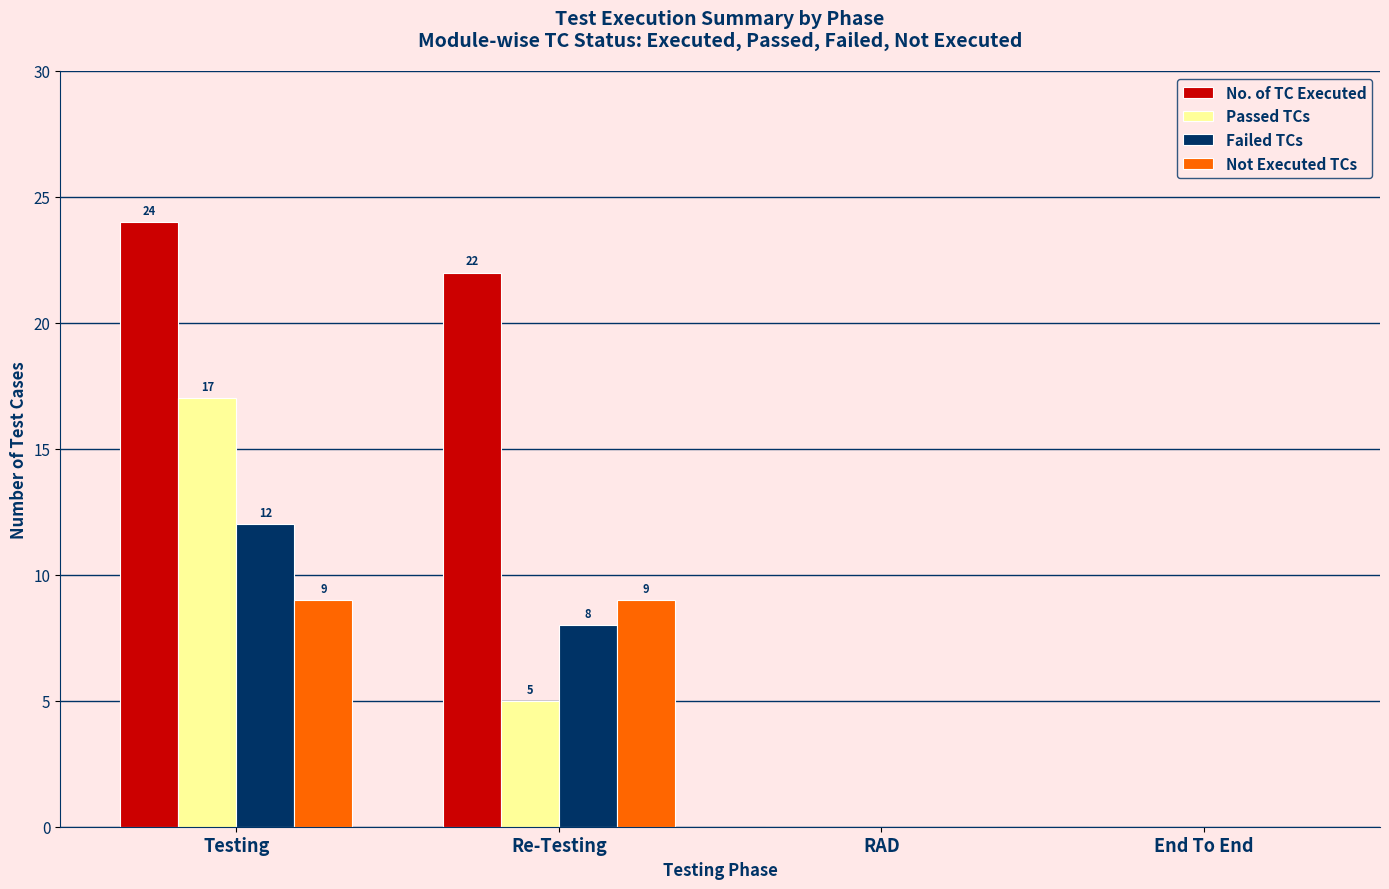

At which category is the sum across all series the highest?

Testing